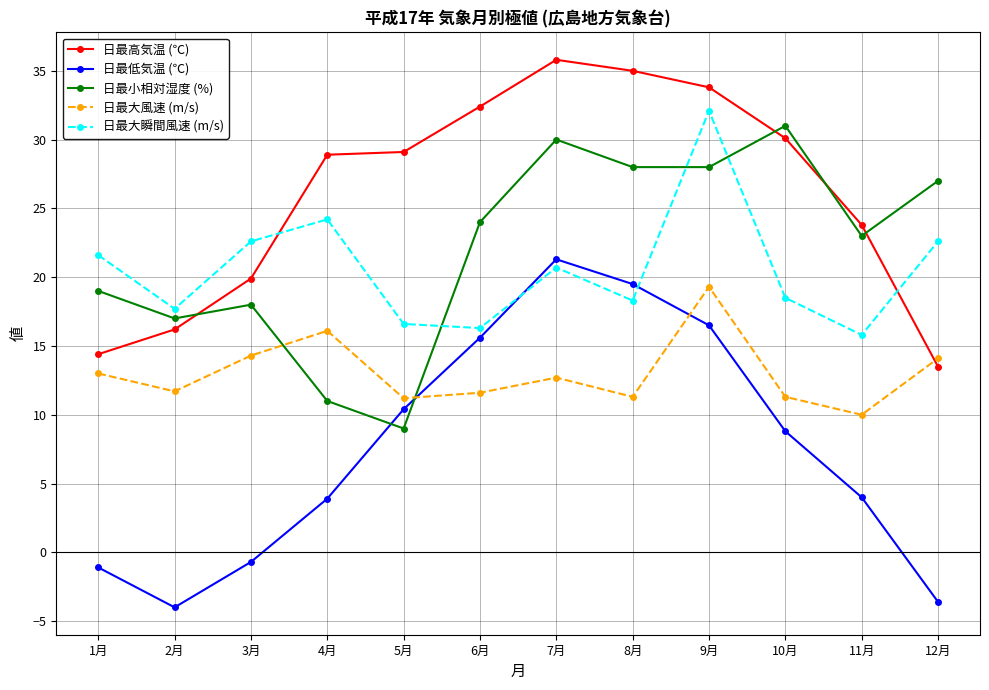

What is the difference between the highest and lowest values at 11月?

19.8